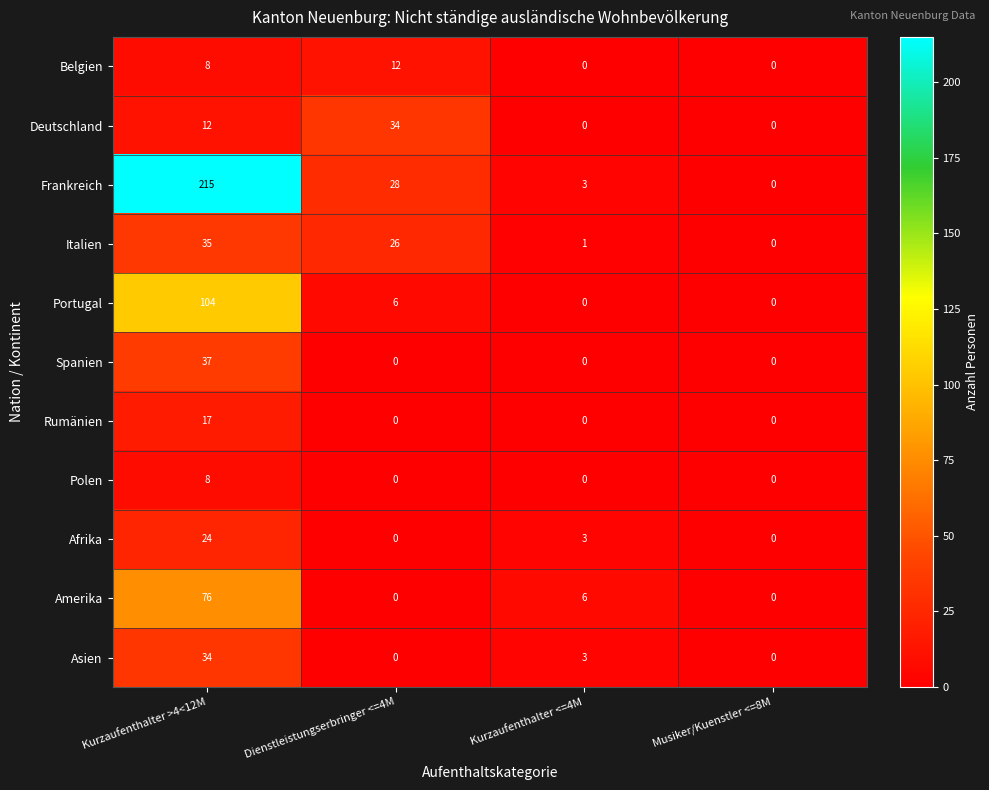

Which series has the widest spread of values?

Frankreich